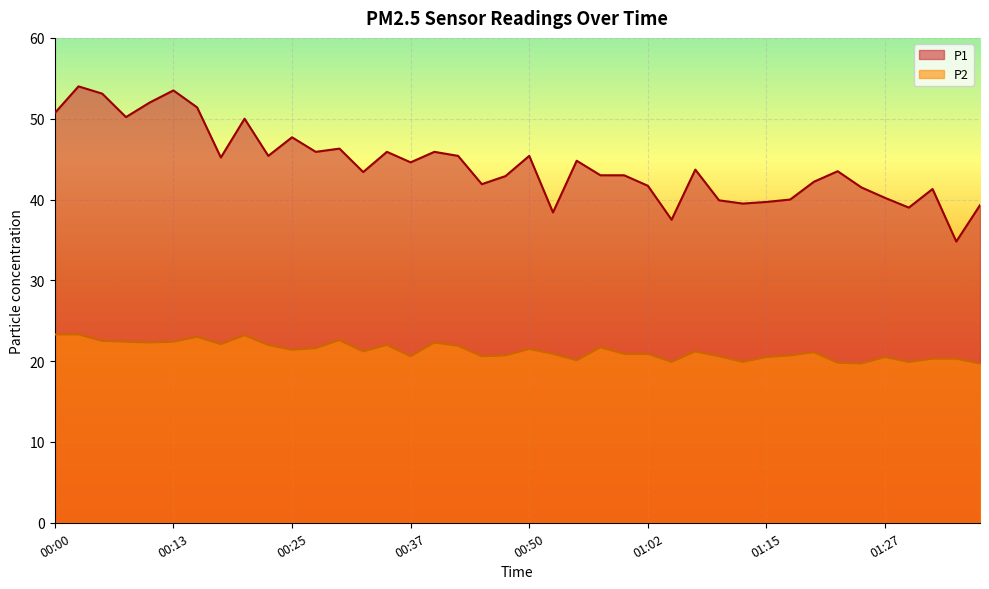

Which series has the largest range (max minus min)?

P1